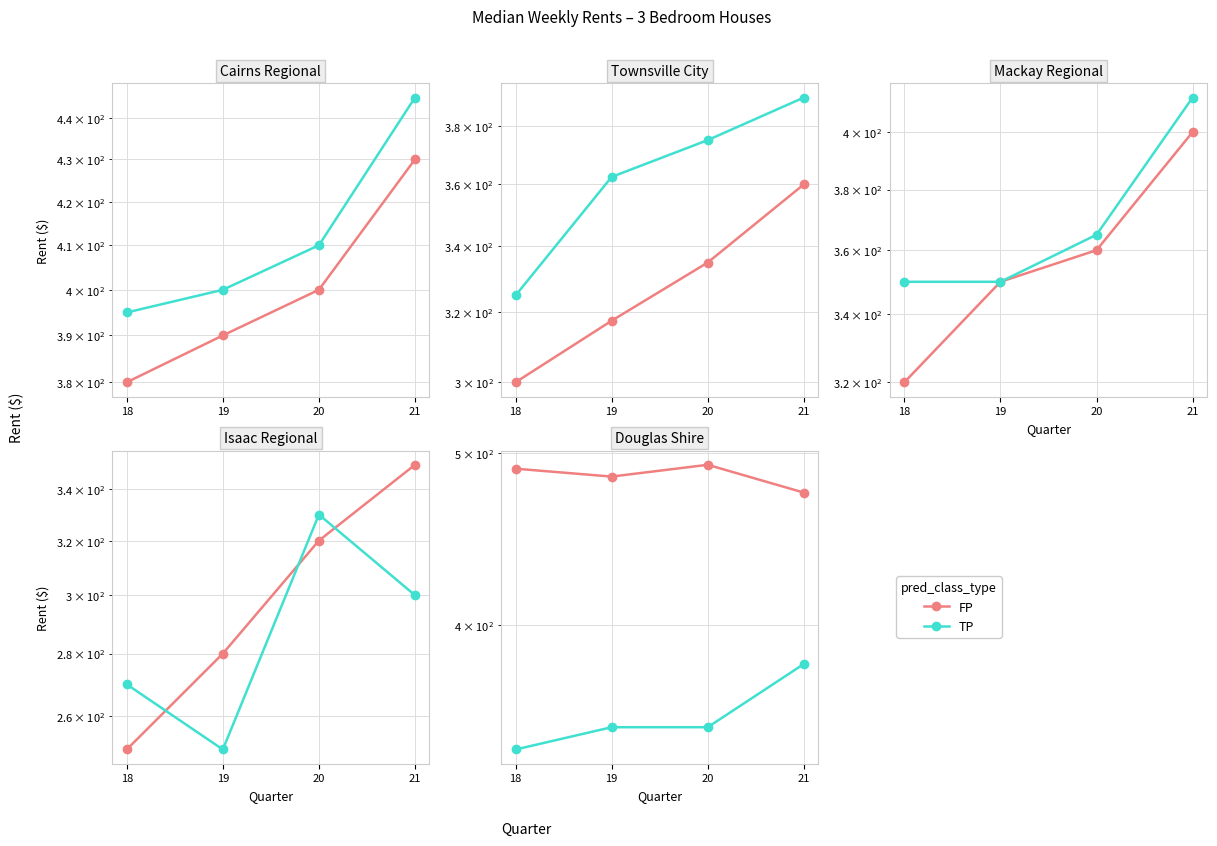

Reading left to right, what are all the values shown in this chart?

FP: 490.0	485.0	492.5	475.0
TP: 340.0	350.0	350.0	380.0